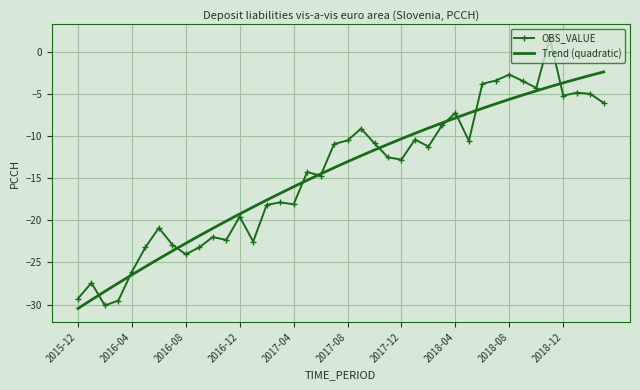

What is the lowest value of the Trend (quadratic) series?

-30.5